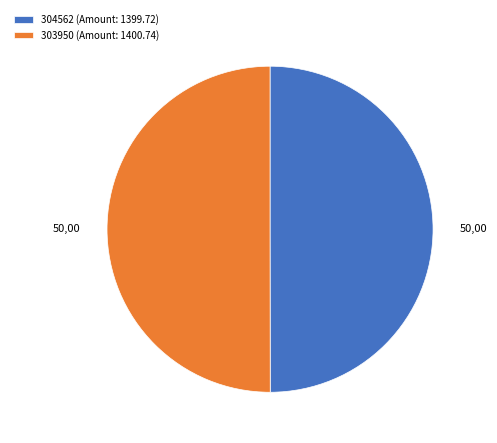

Approximately how many times larger is the value at 303950 (Amount: 1400.74) compared to 304562 (Amount: 1399.72)?

1.0